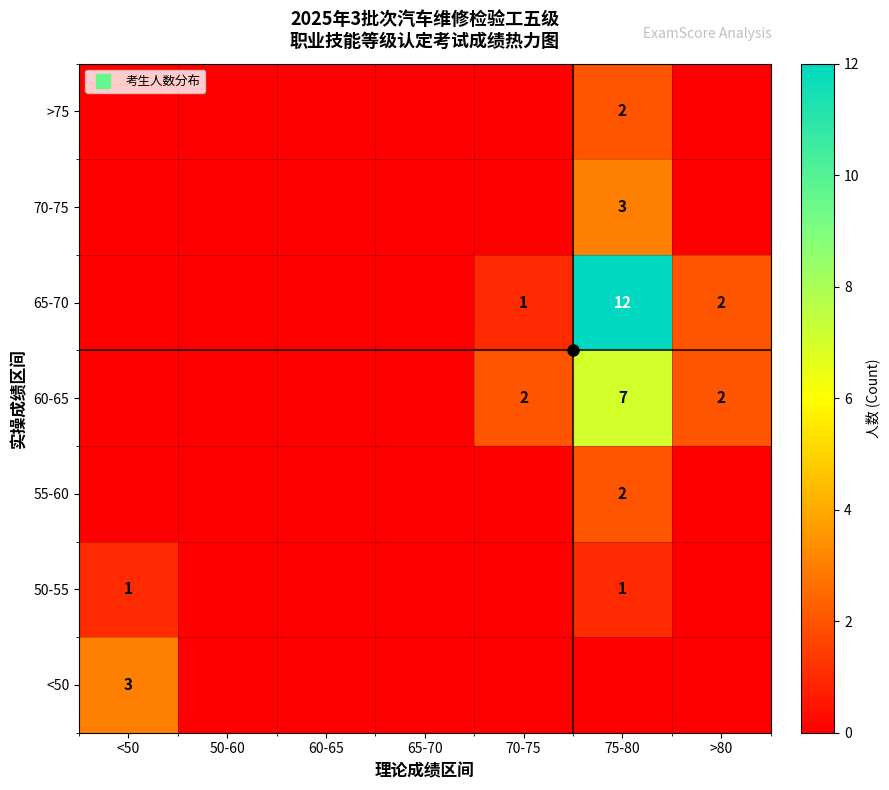

Which category has the highest value in the 70-75 series?

75-80